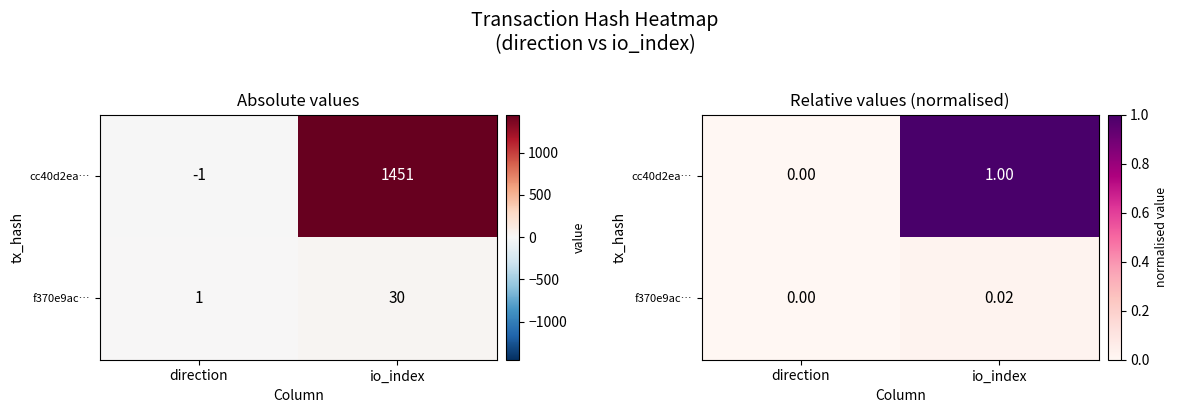

What is the difference between the highest and lowest values at io_index?

1.0